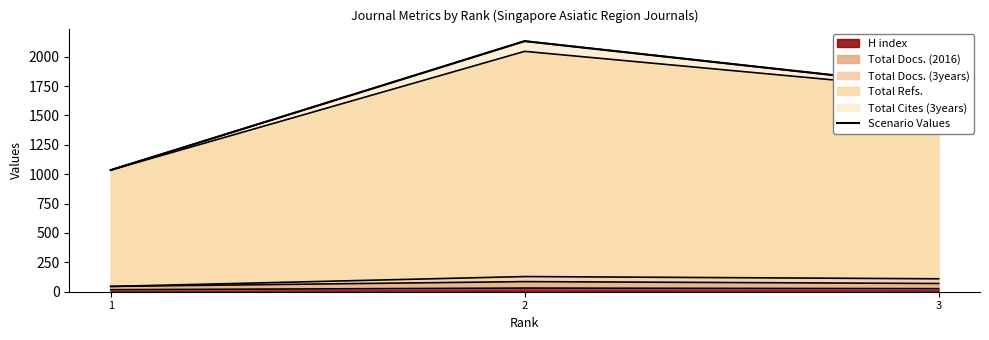

What is the value of the 1st point from the left?

1035